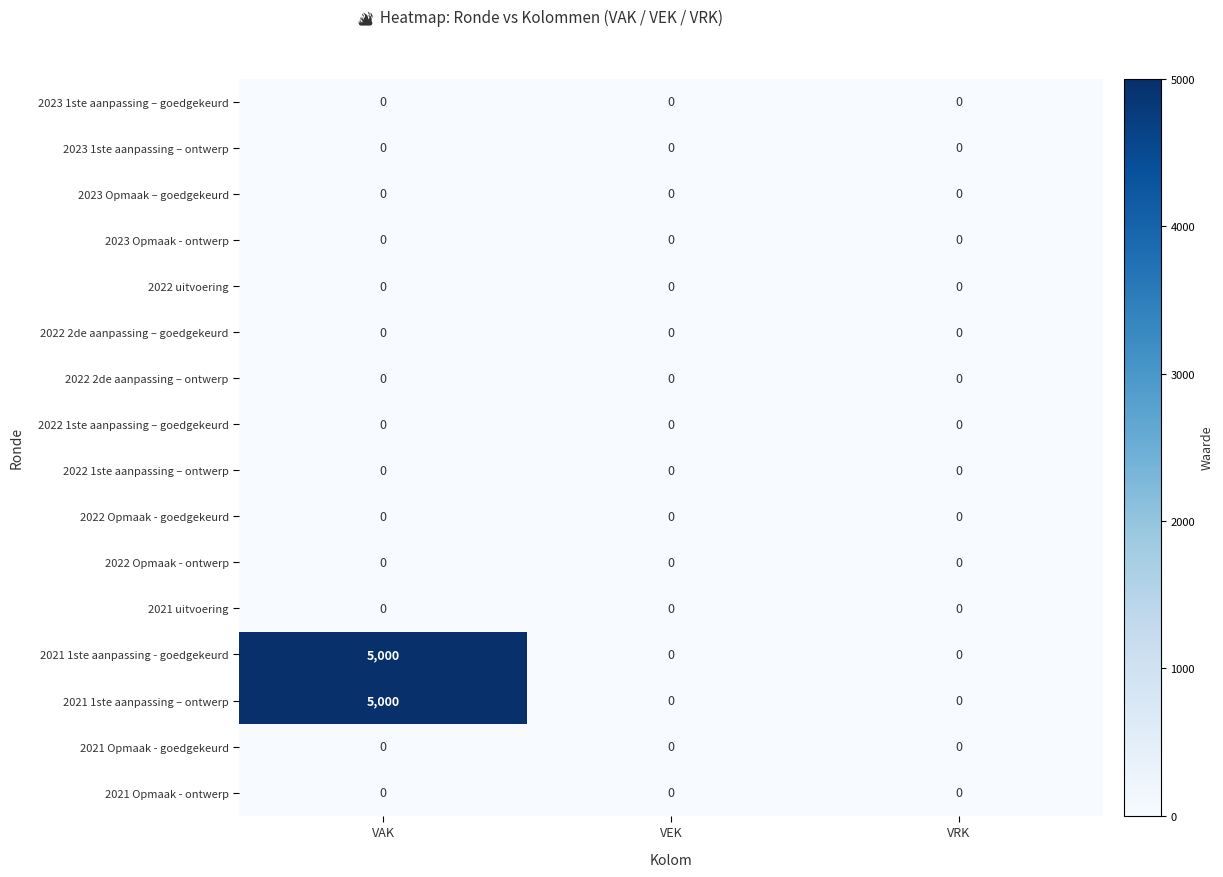

At which category is the sum across all series the highest?

VAK